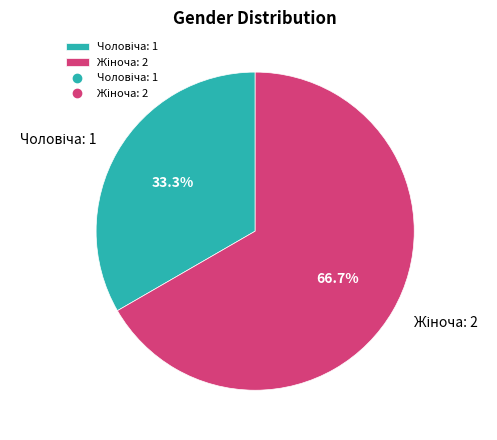

Is there any slice that represents more than half of the pie?

Yes